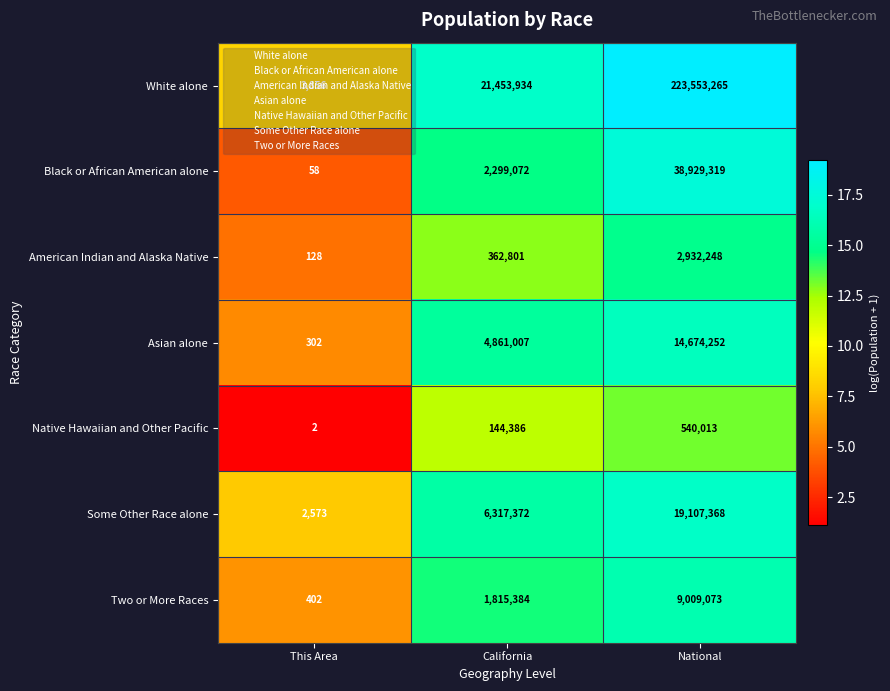

Between California and National, which series saw the biggest shift?

White alone